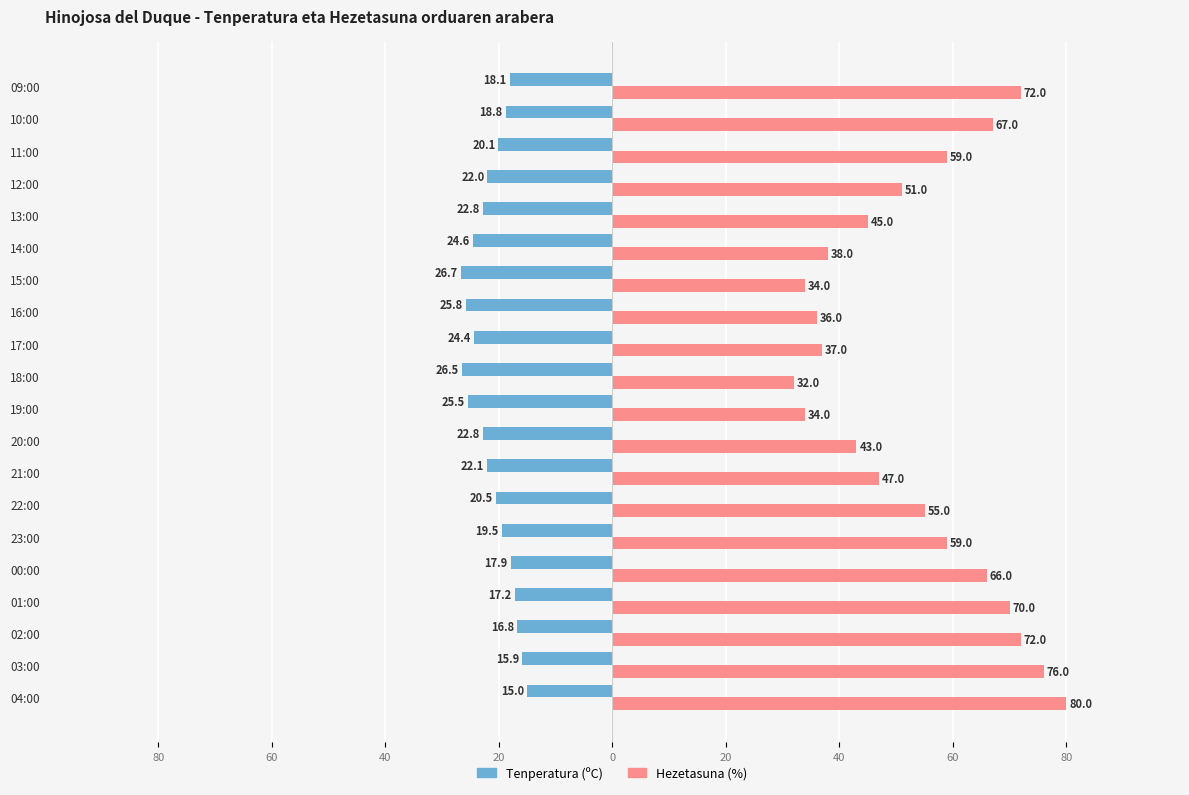

What are all the series names shown in the legend?

Tenperatura (ºC), Hezetasuna (%)